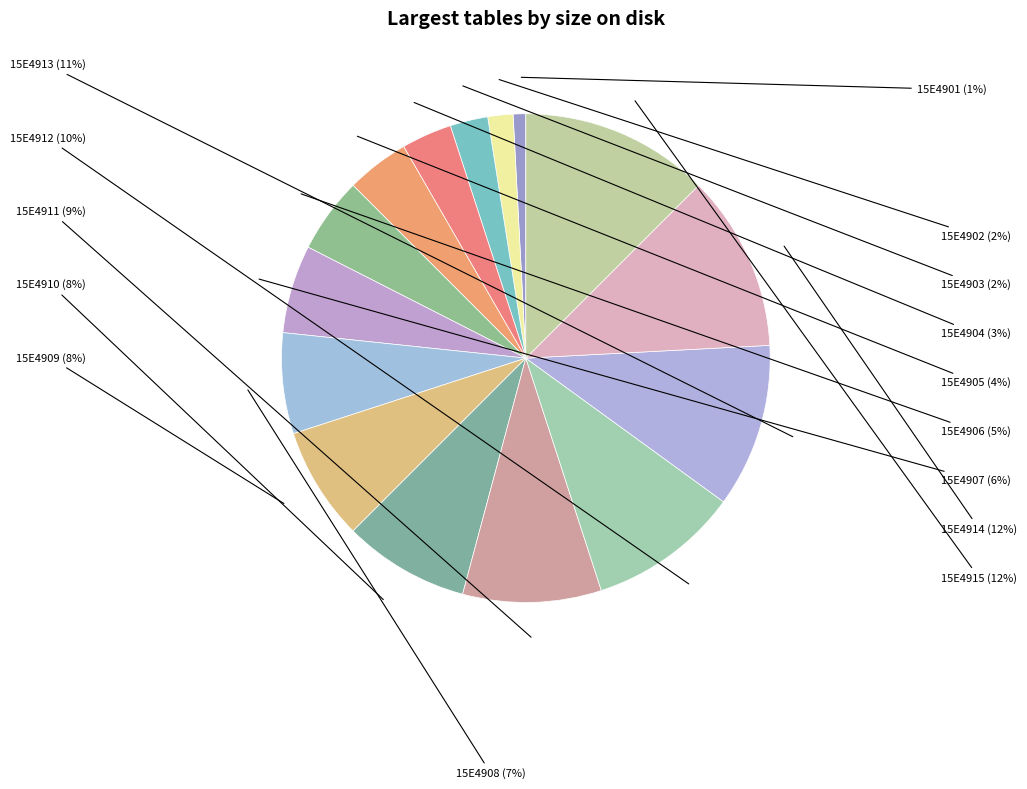

Count the number of slices in the pie.

15